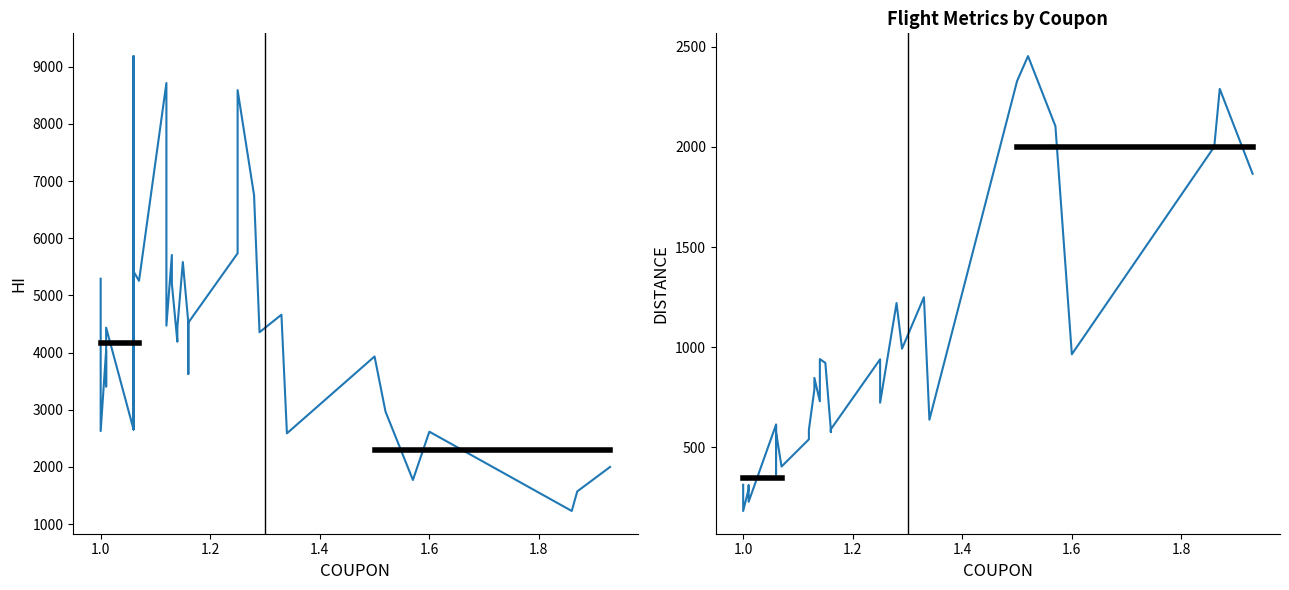

What is the minimum value shown in the chart?

181.0